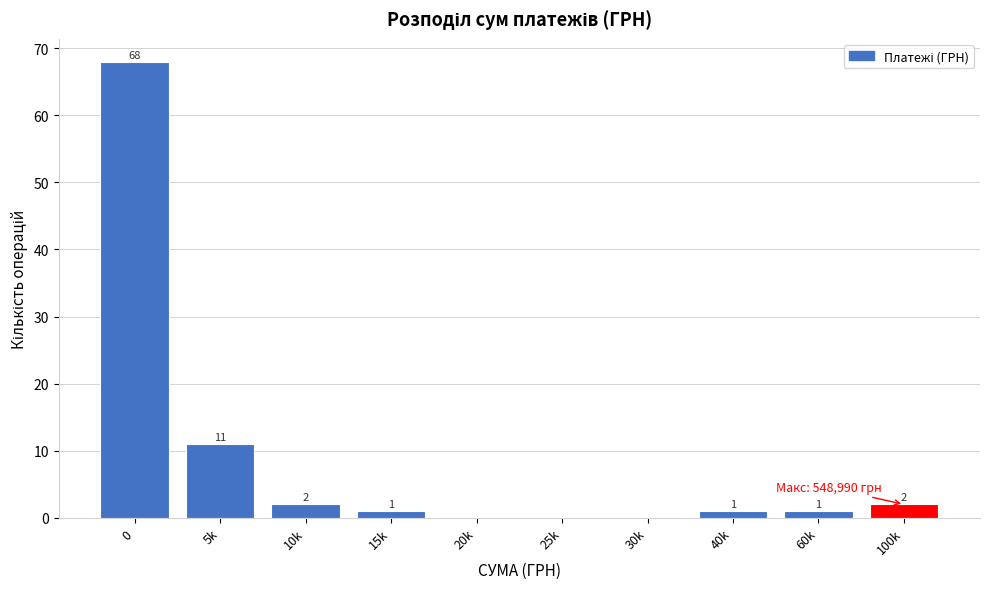

Reading left to right, transcribe all the data shown in this chart.

0=68	5k=11	10k=2	15k=1	20k=0	25k=0	30k=0	40k=1	60k=1	100k=2